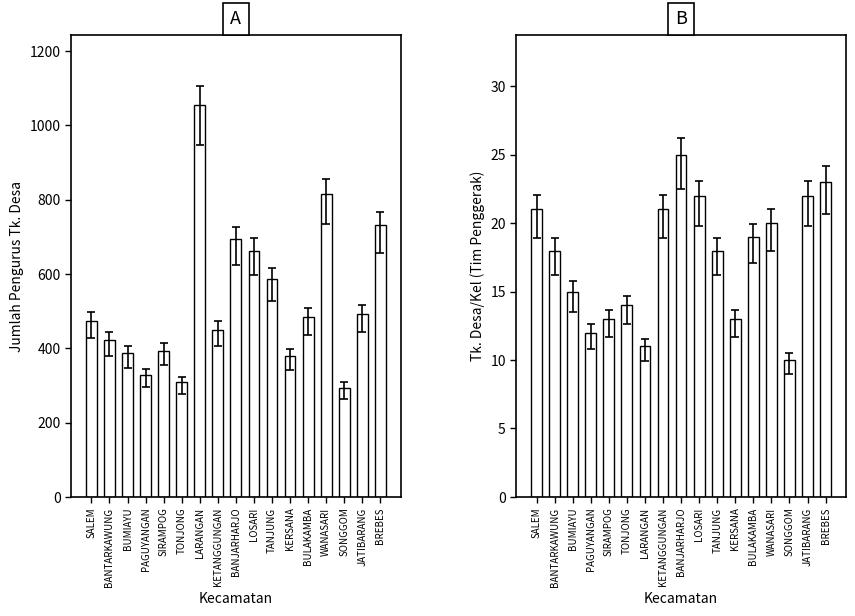

The value of Jumlah Pengurus Tk. Desa at SALEM is 474. True or false?

True